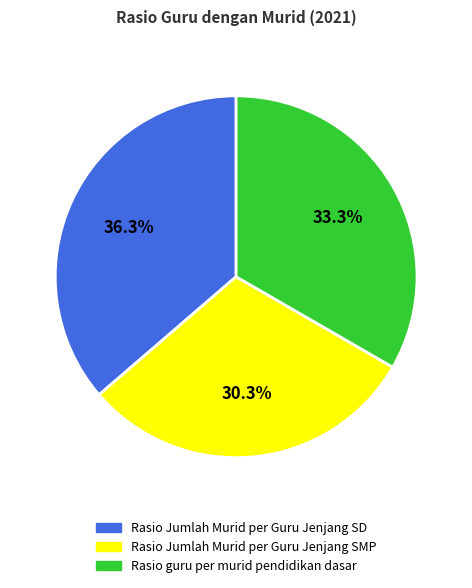

Which category has the smallest portion of the pie?

Rasio Jumlah Murid per Guru Jenjang SMP